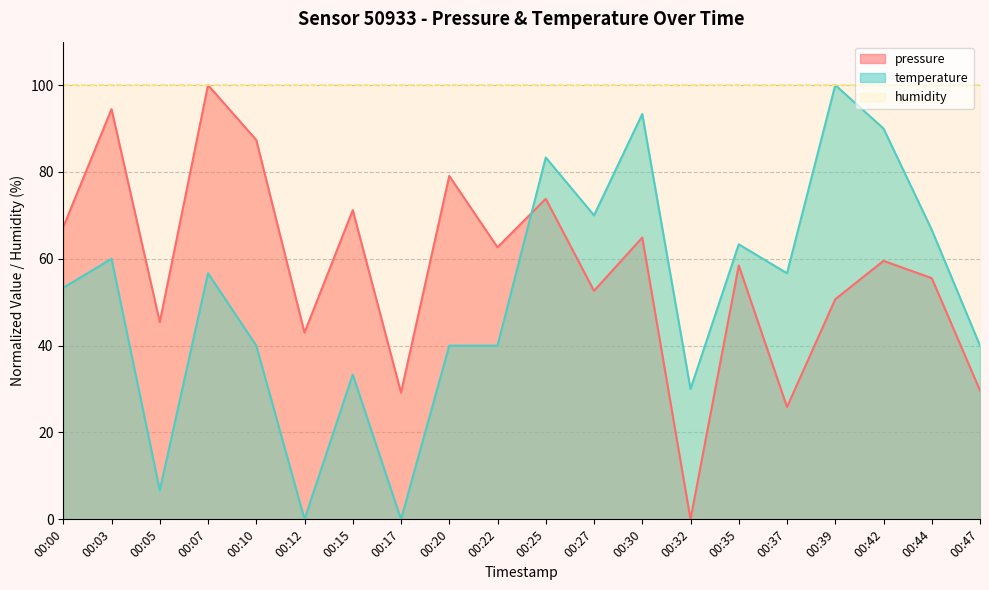

Which label corresponds to the smallest value in the chart?

00:32